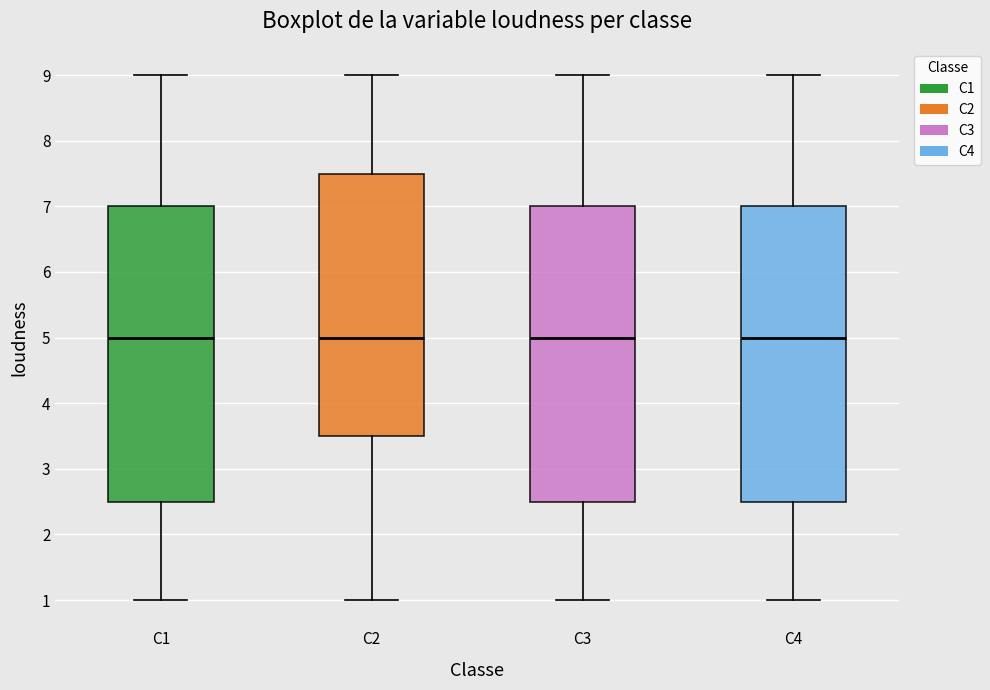

Reading left to right, read every box against the y-axis: the position of its median line, the range the box covers, and the ends of its whiskers. The values are not printed on the chart, so give them approximately, as read against the axis.

C1: median 5.0, box 2.5 to 7.0, whiskers 1.0 to 9.0
C2: median 5.0, box 3.5 to 7.5, whiskers 1.0 to 9.0
C3: median 5.0, box 2.5 to 7.0, whiskers 1.0 to 9.0
C4: median 5.0, box 2.5 to 7.0, whiskers 1.0 to 9.0